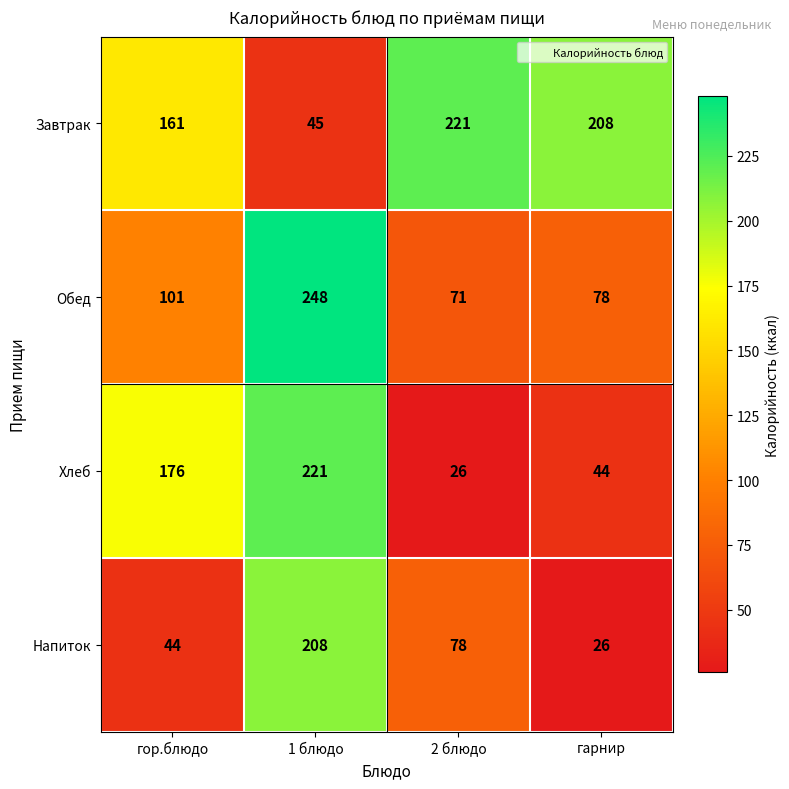

What is the minimum value for Завтрак?

45